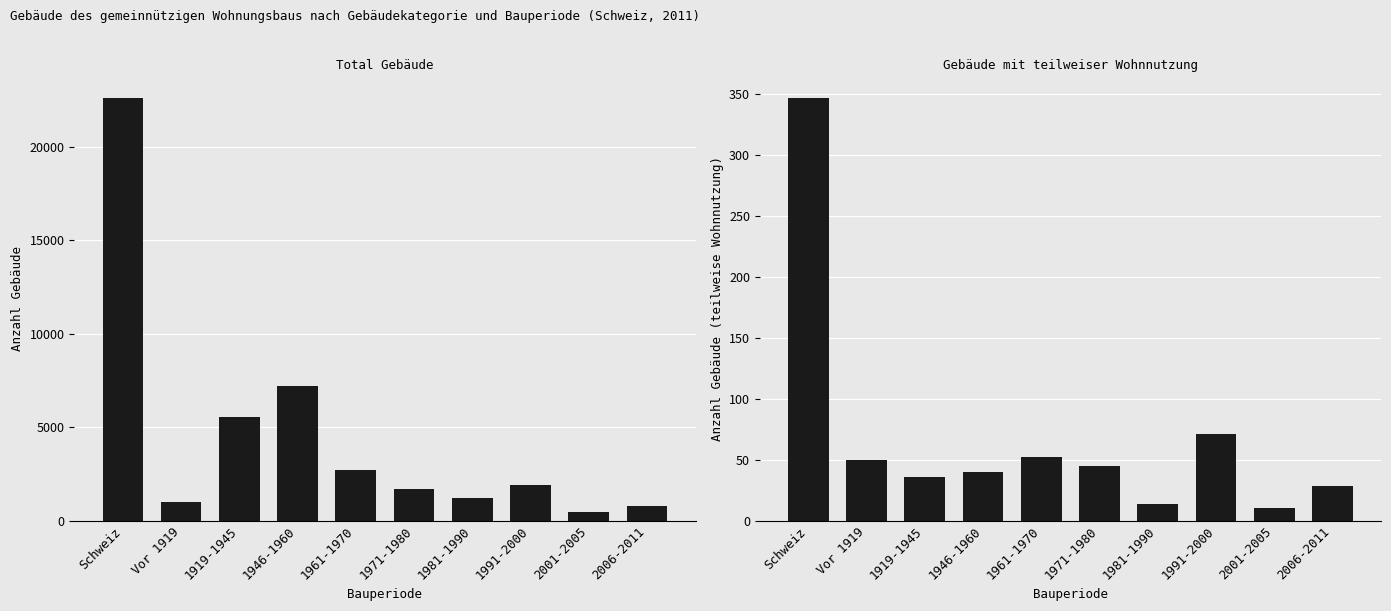

Which series has the widest spread of values?

Total